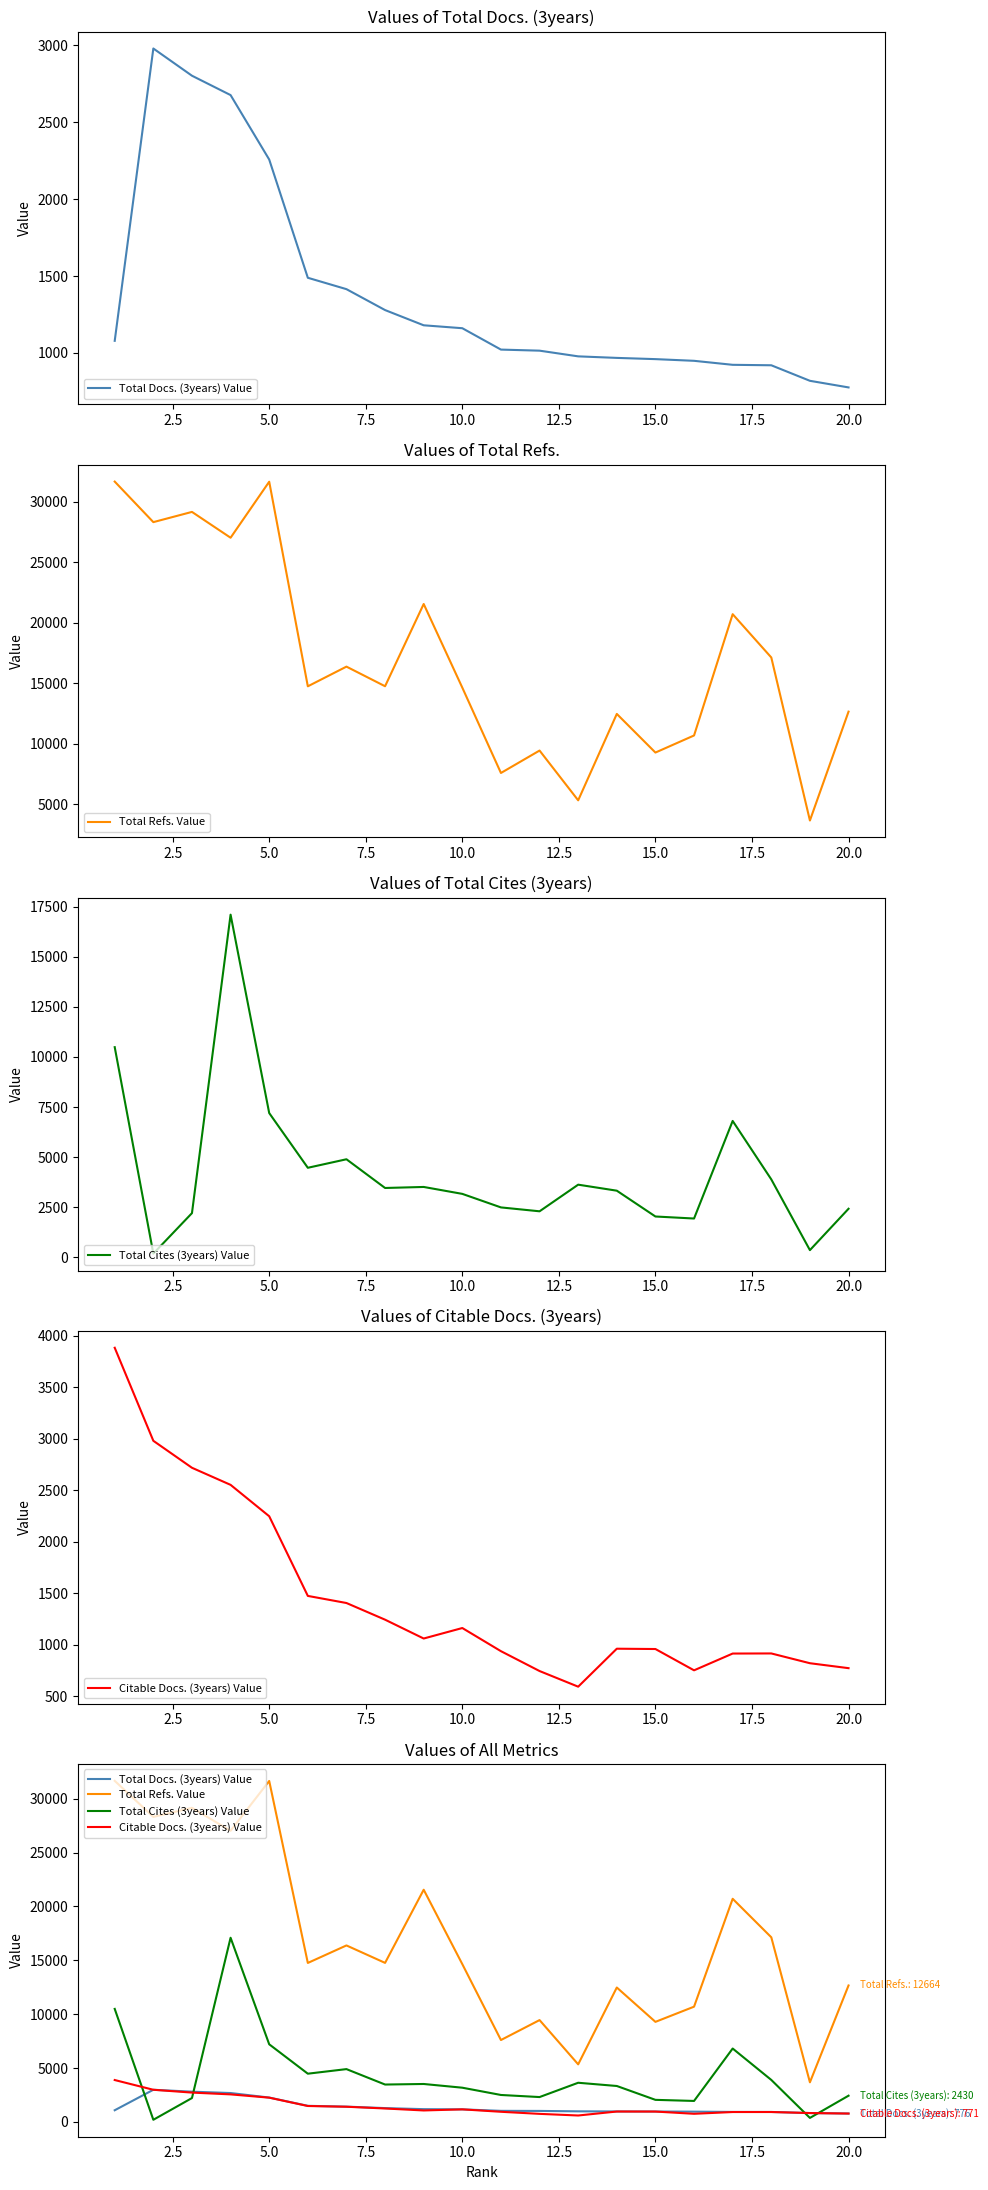

How many data points in Citable Docs. (3years) Value are less than 1059?

10